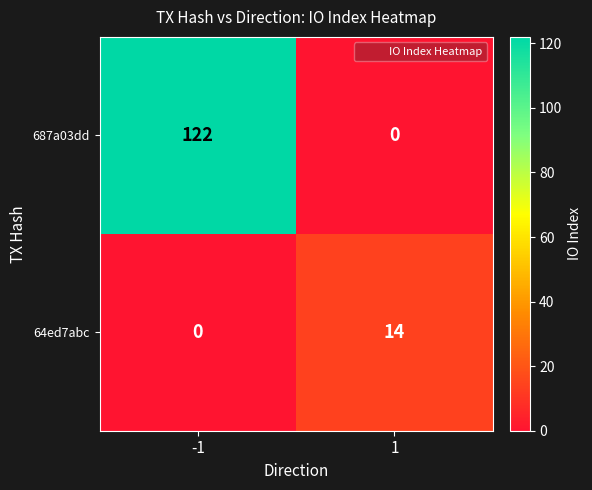

Reading right to left, extract all data points from this chart.

687a03dd: 0	122
64ed7abc: 14	0